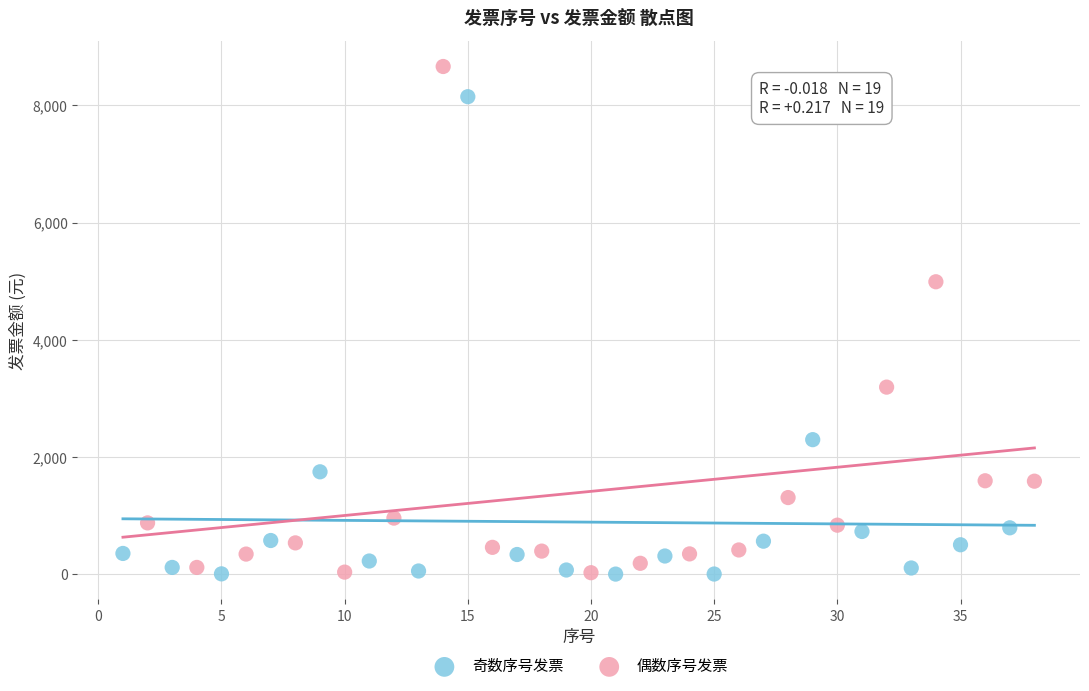

Which series has the largest Y range (max minus min)?

偶数序号发票